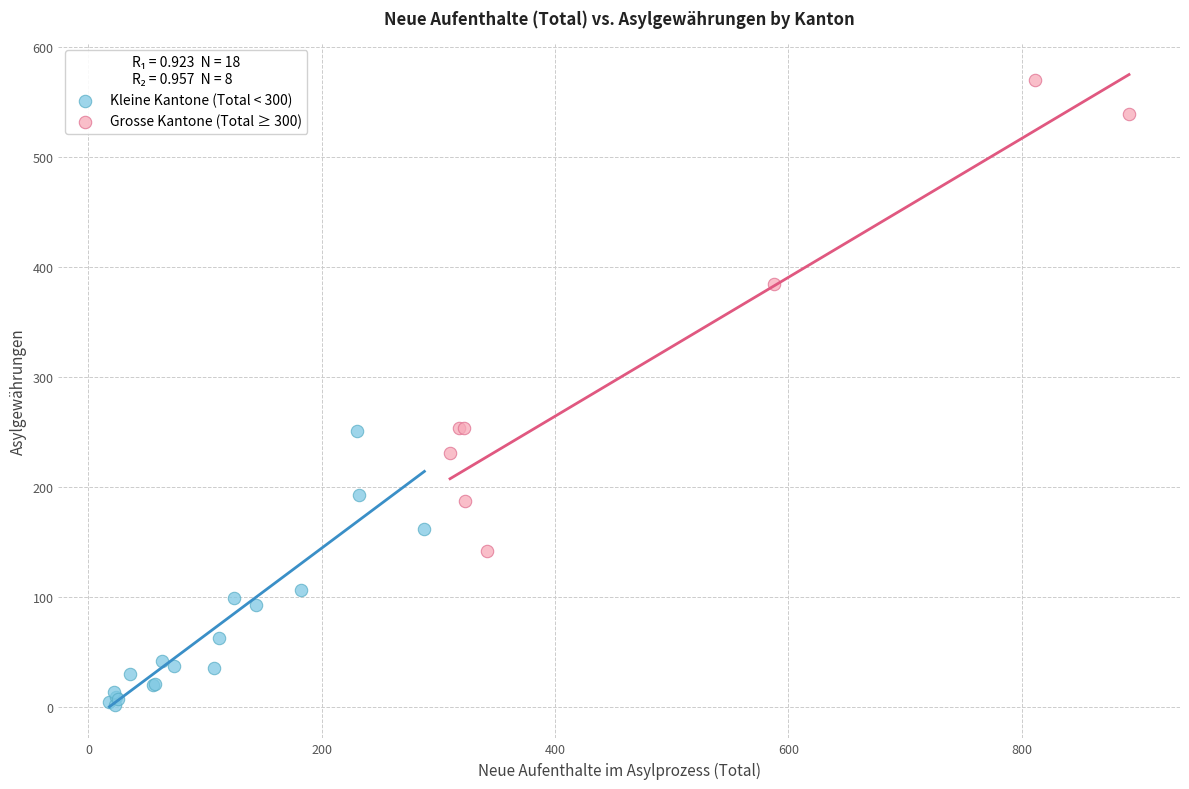

Which series has the widest spread of Y values?

Grosse Kantone (Total ≥ 300)